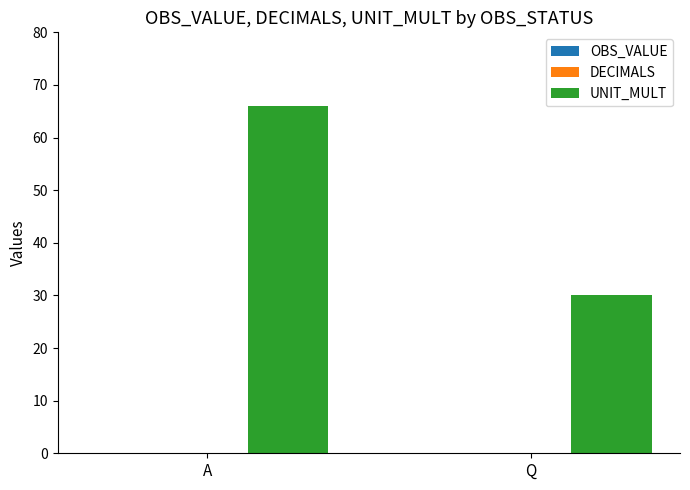

Is it true that the value at A is 115?

False